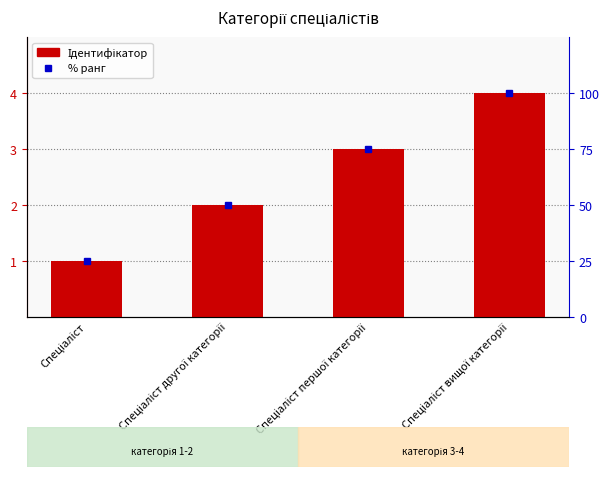

List the labels in order of Ідентифікатор value, smallest first.

Спеціаліст, Спеціаліст другої категорії, Спеціаліст першої категорії, Спеціаліст вищої категорії